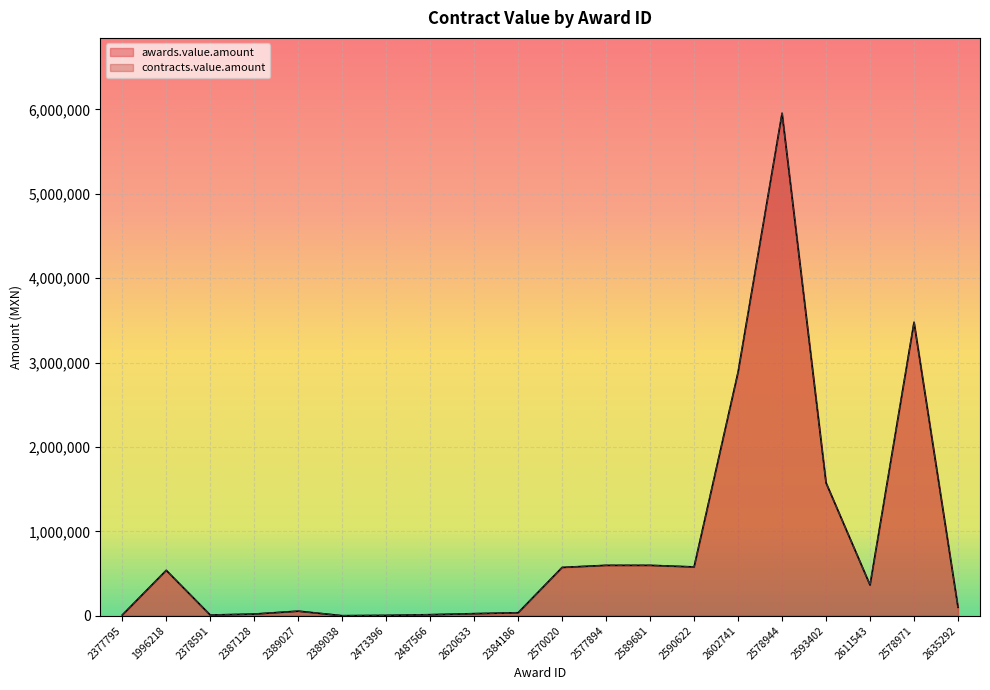

How many interior local peaks does the contracts.value.amount series have?

4